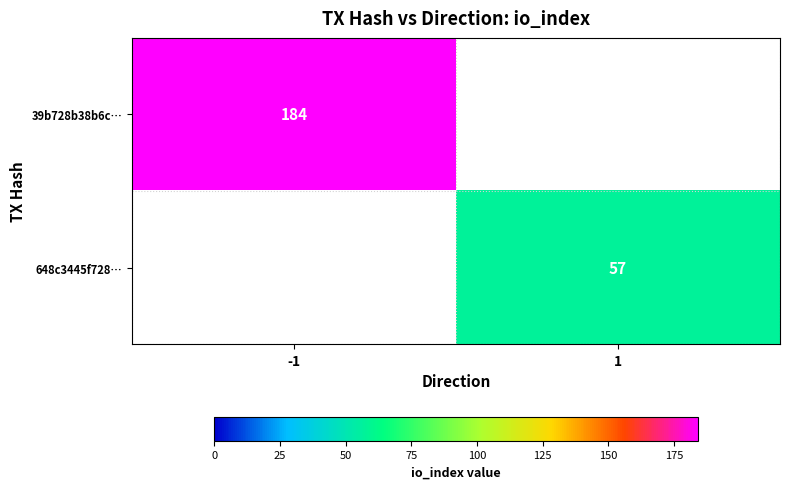

True or false: 648c3445f728… has a value of 57 at 1.

True